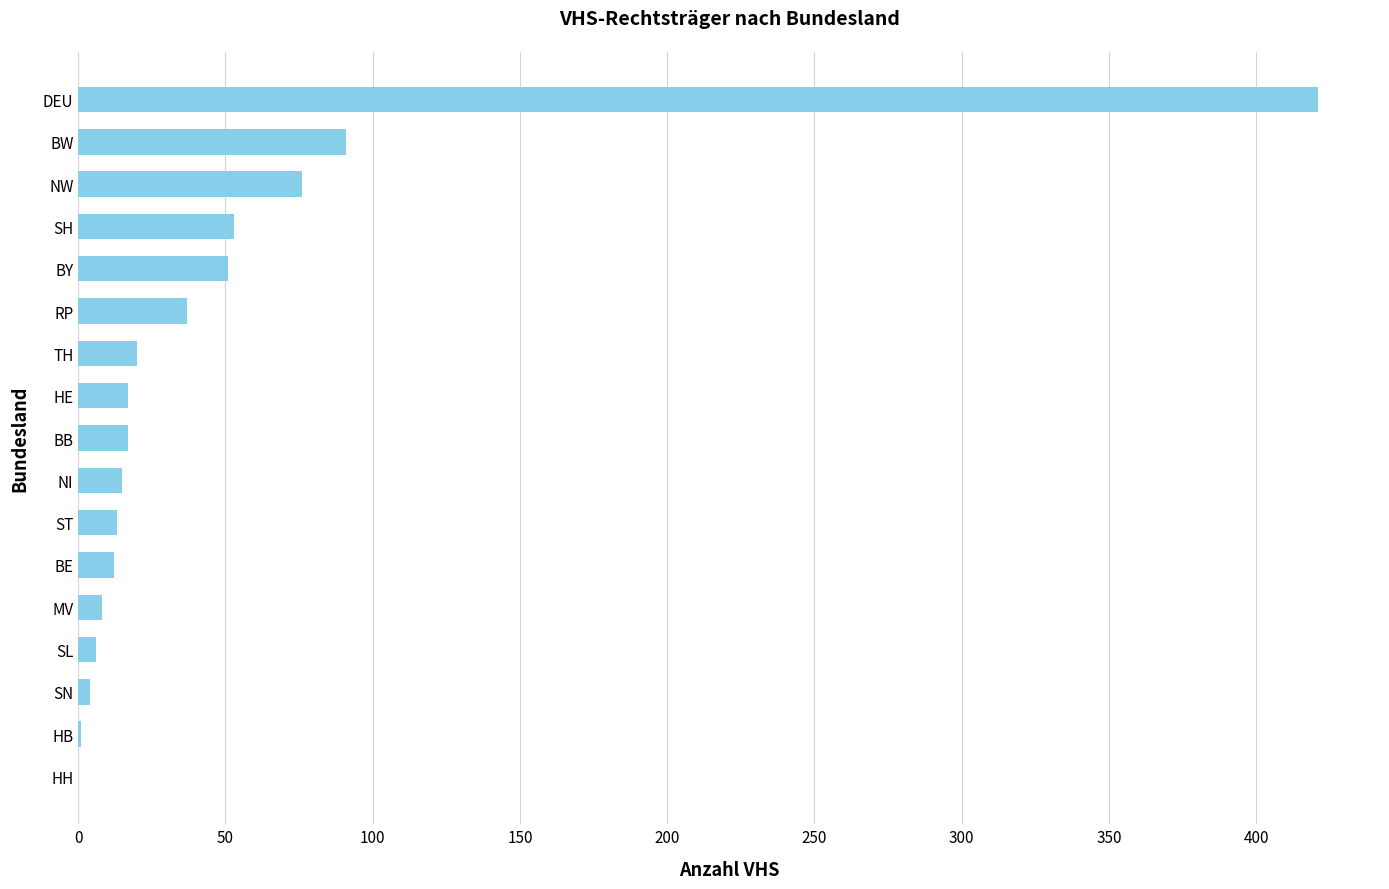

Where is the data nearest to the value 210?

BW